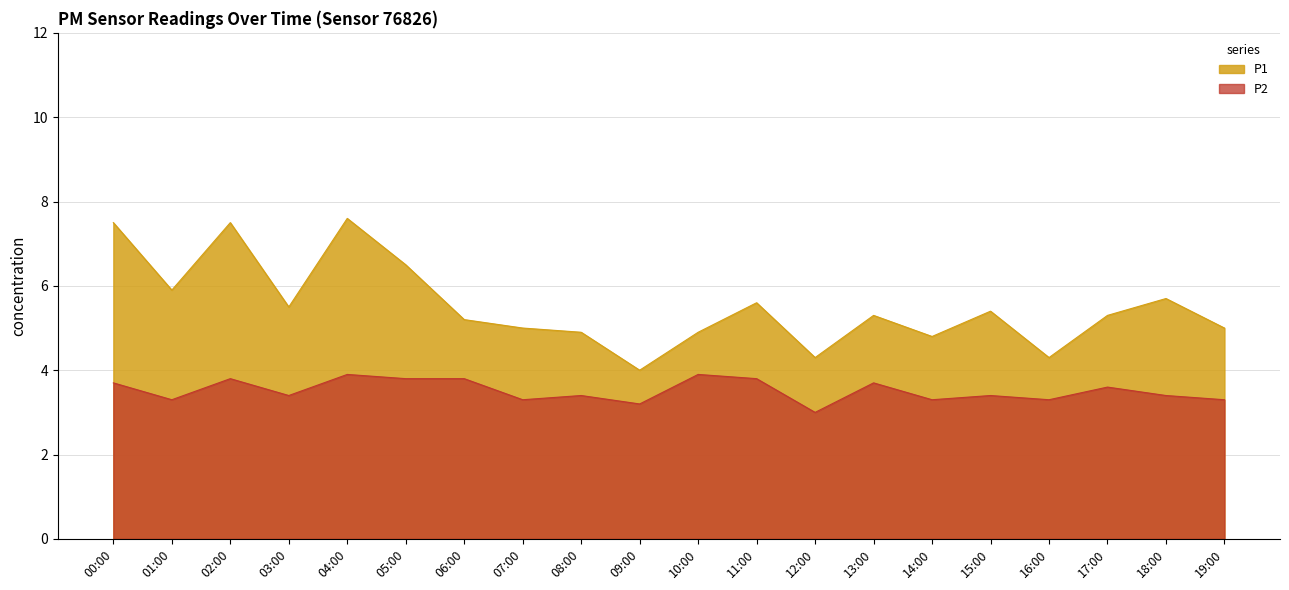

What value does the P2 series have at 13:00?

3.7